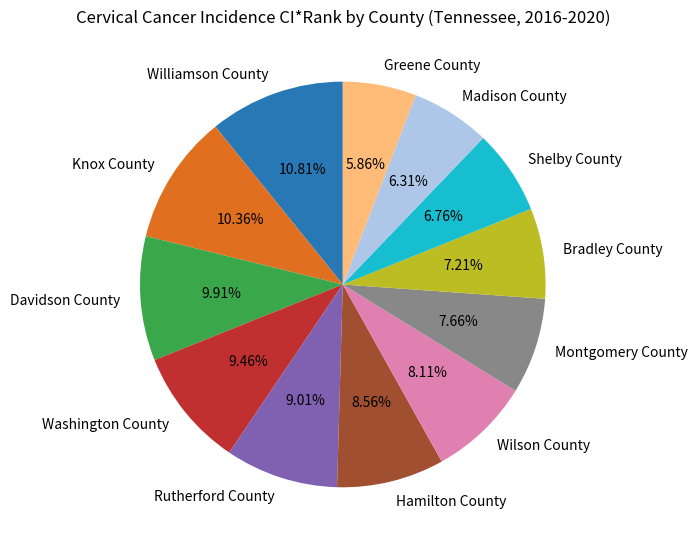

What is the total percentage of Hamilton County and Williamson County?

19.4%